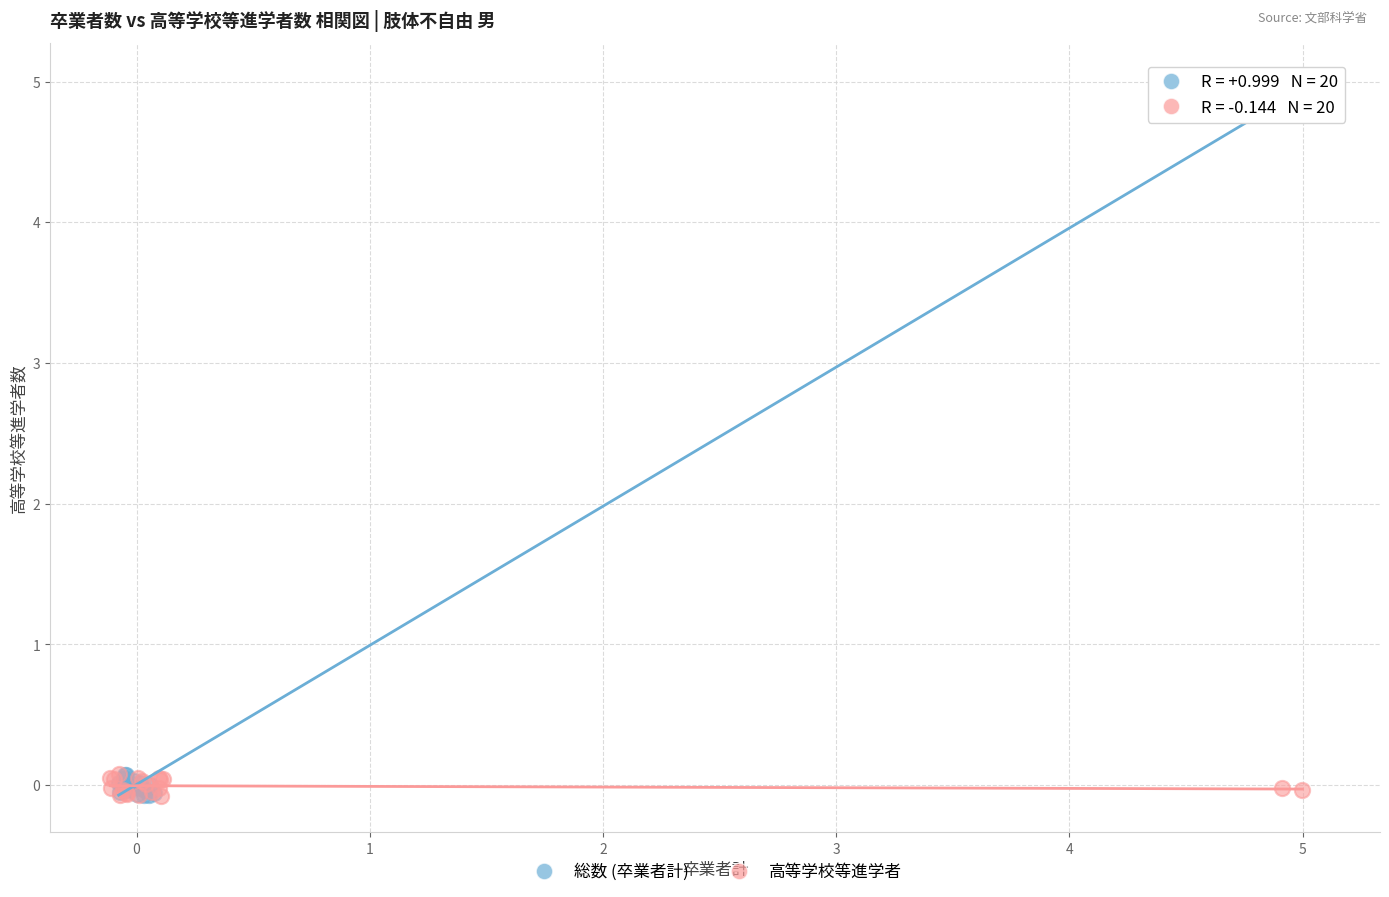

Which series has the largest Y range (max minus min)?

総数 (卒業者計)